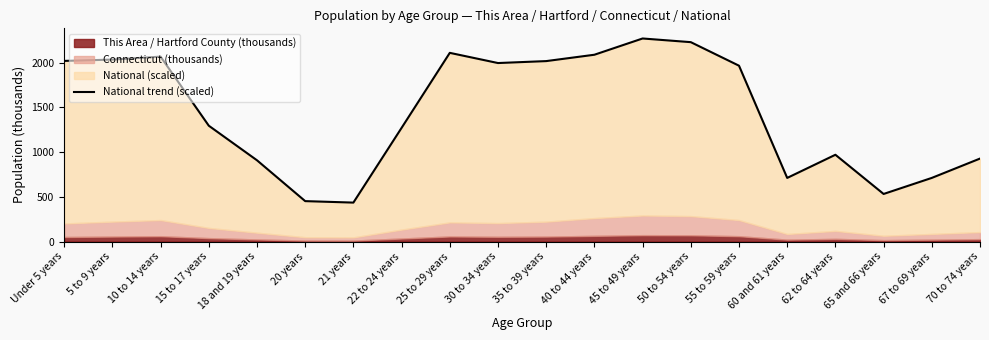

How many values are below 1966?

10